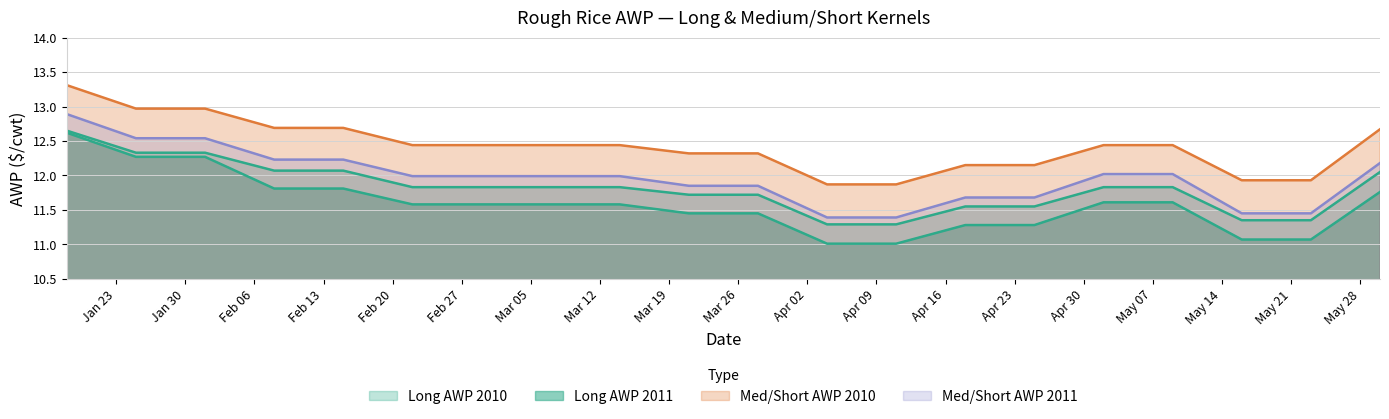

The value of Med/Short AWP 2010 at 2012-05-30 is 12.7. True or false?

True